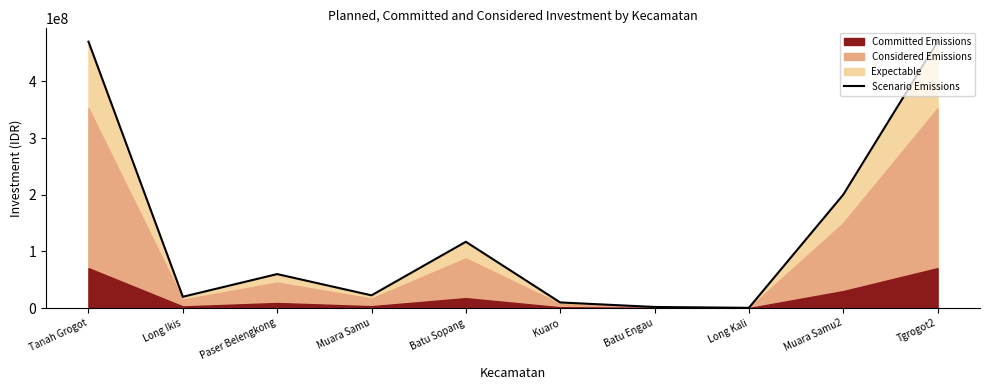

What is the smallest value displayed?

500000